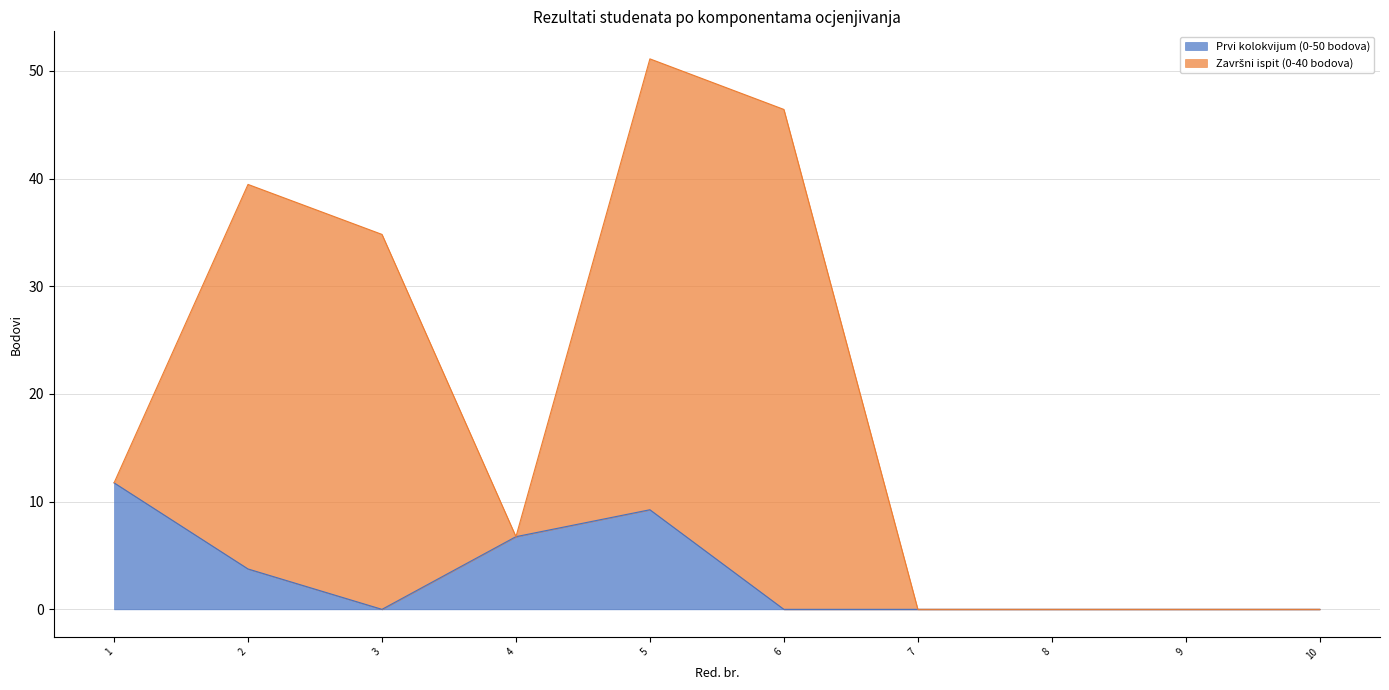

True or false: the data shows -4.7 at 6.

False